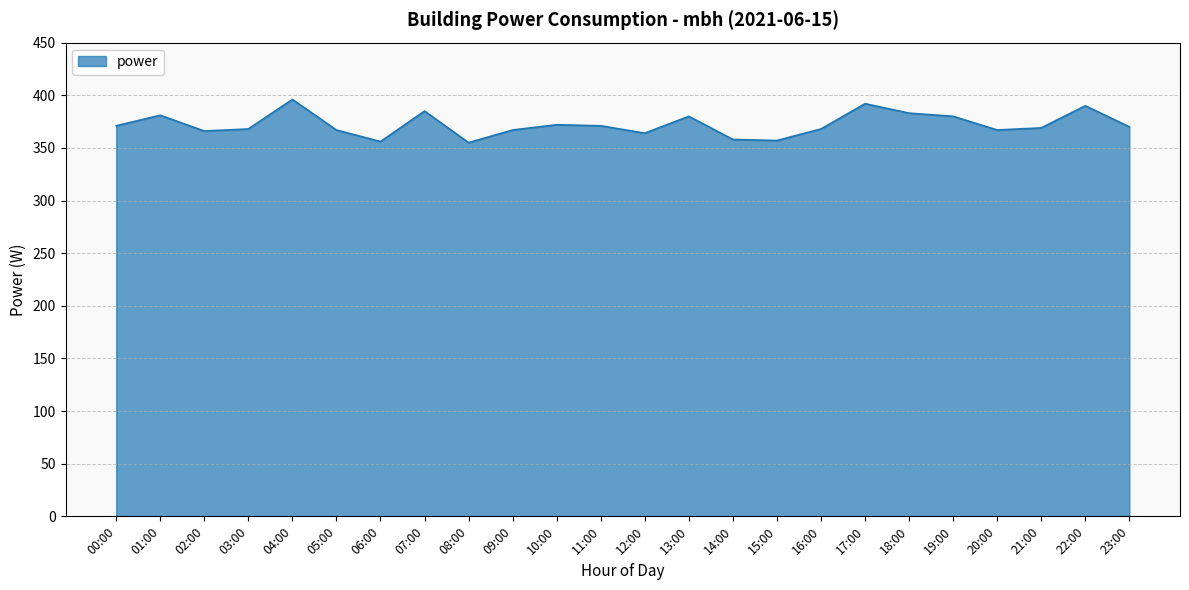

What position from the left is 19:00?

20